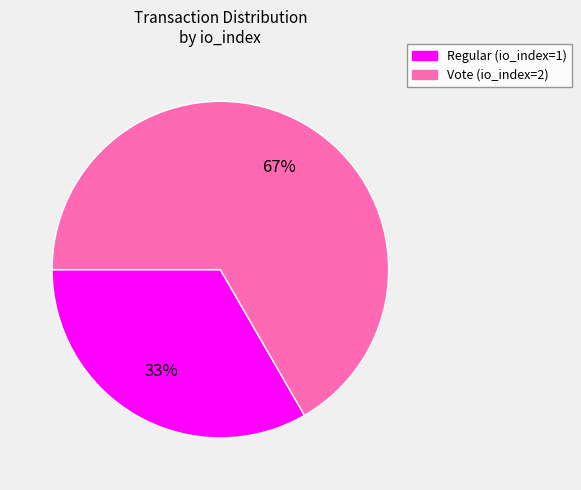

True or false: Vote accounts for 67% of the total.

True